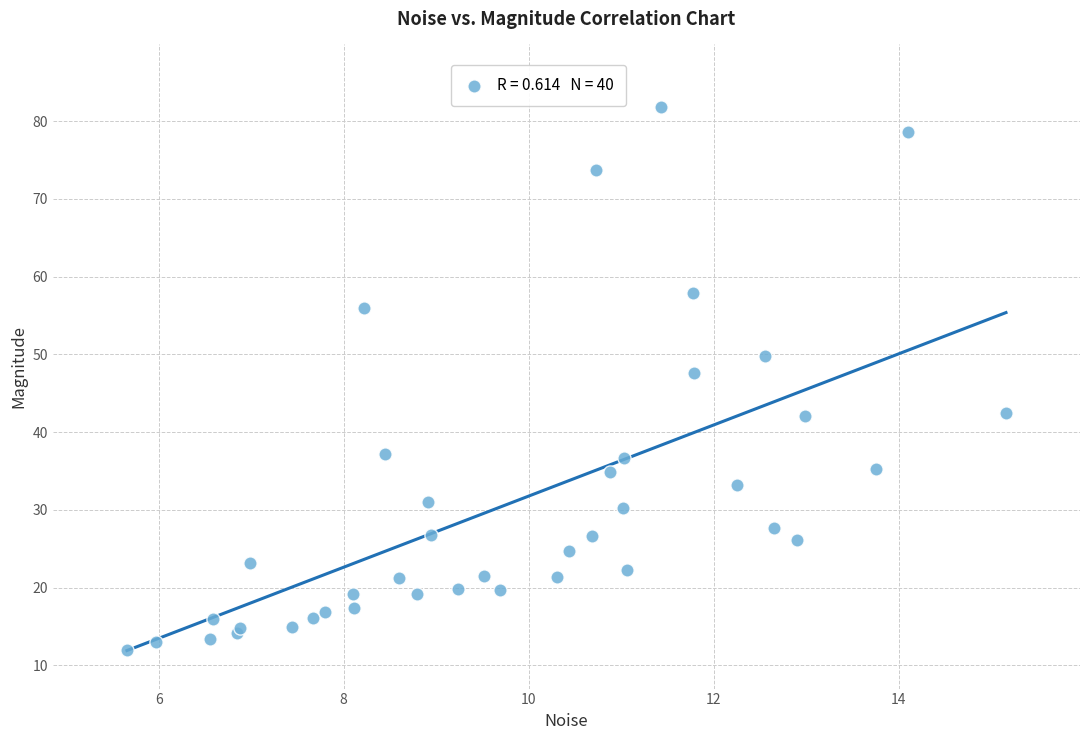

What Y value in the scatter plot is closest to 46?

47.6